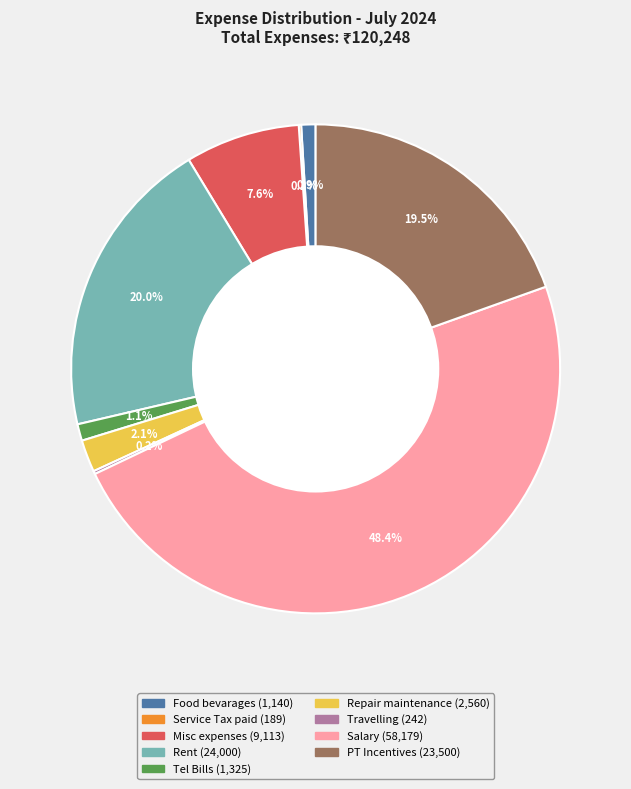

Is there any slice that represents more than half of the pie?

No